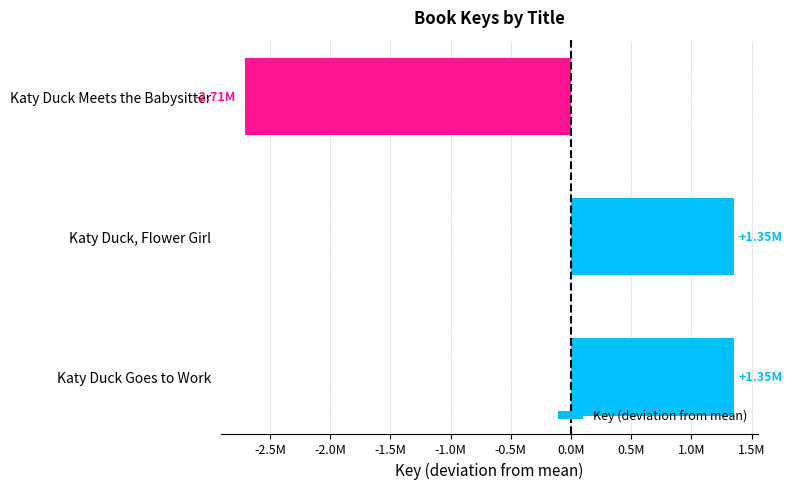

Are the bars horizontal?

Yes